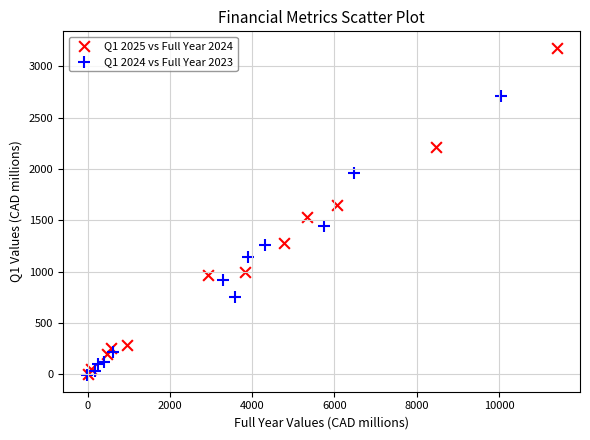

Which series reaches the maximum Y coordinate?

Q1 2025 vs Full Year 2024